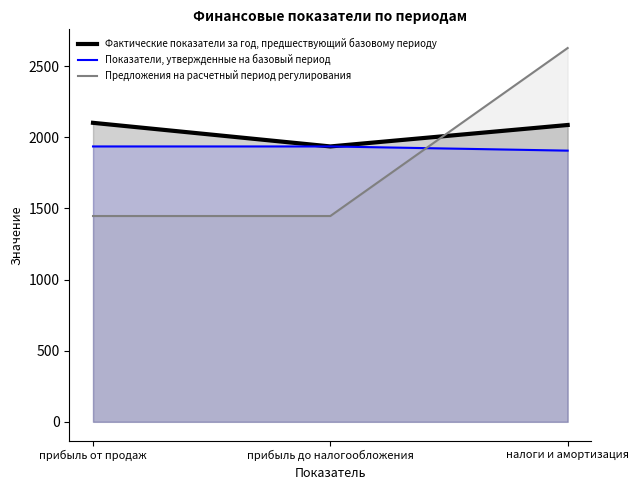

Rank the series by their average value, from highest to lowest.

Фактические показатели за год, предшествующий базовому периоду, Показатели, утвержденные на базовый период, Предложения на расчетный период регулирования